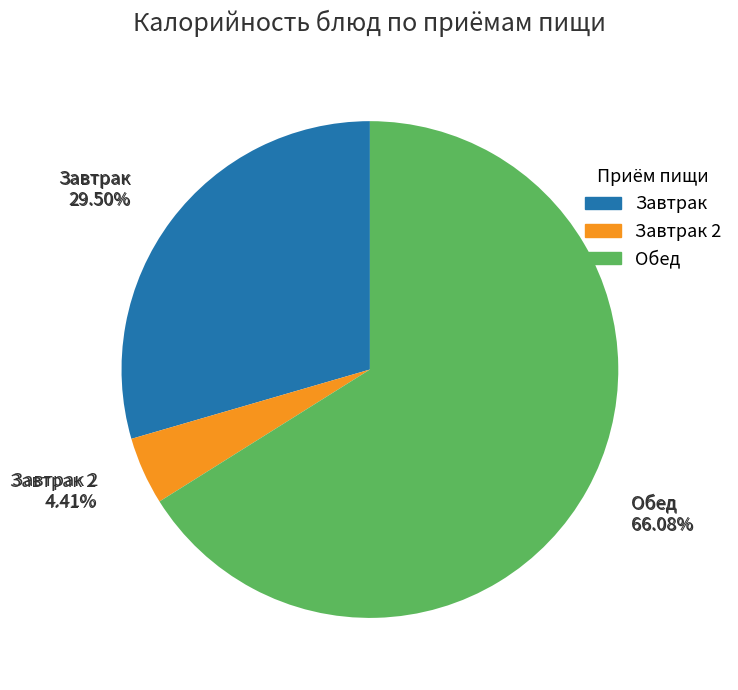

Is it true that Чай с сахаром is 1% of the pie?

False